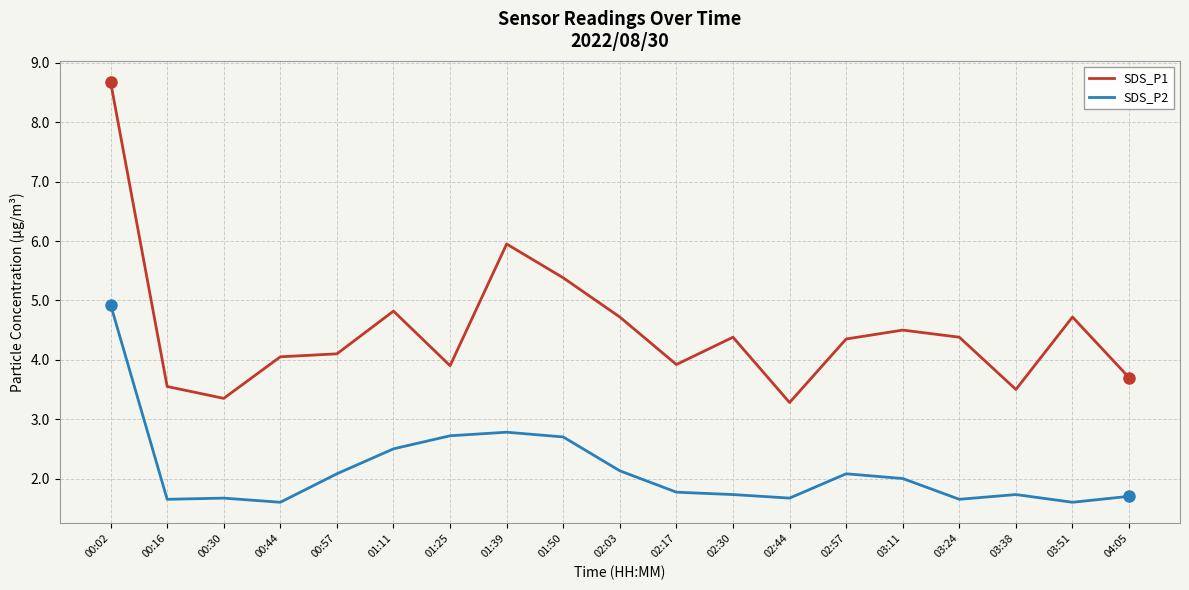

What is the sum of the SDS_P1 values at 00:16 and 00:30?

6.9